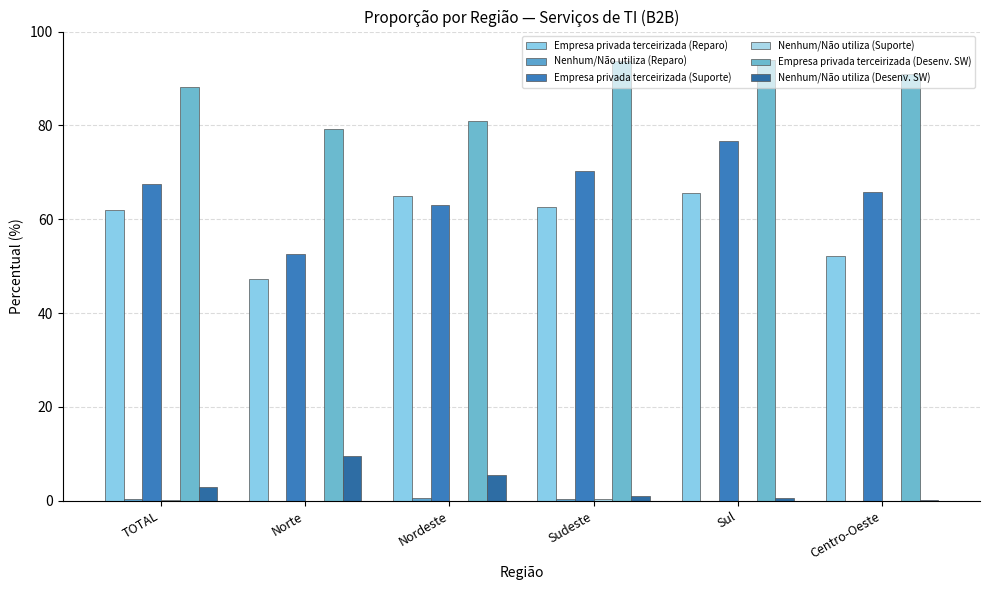

Reading right to left, transcribe all the data shown in this chart.

Empresa privada terceirizada (Reparo): Centro-Oeste=52.1	Sul=65.6	Sudeste=62.5	Nordeste=64.9	Norte=47.3	TOTAL=61.9
Nenhum/Não utiliza (Reparo): Centro-Oeste=0.0	Sul=0.0	Sudeste=0.4	Nordeste=0.5	Norte=0.0	TOTAL=0.3
Empresa privada terceirizada (Suporte): Centro-Oeste=65.8	Sul=76.7	Sudeste=70.2	Nordeste=63.0	Norte=52.5	TOTAL=67.4
Nenhum/Não utiliza (Suporte): Centro-Oeste=0.0	Sul=0.0	Sudeste=0.4	Nordeste=0.0	Norte=0.0	TOTAL=0.1
Empresa privada terceirizada (Desenv. SW): Centro-Oeste=91.0	Sul=93.9	Sudeste=93.6	Nordeste=80.9	Norte=79.2	TOTAL=88.2
Nenhum/Não utiliza (Desenv. SW): Centro-Oeste=0.2	Sul=0.6	Sudeste=1.0	Nordeste=5.4	Norte=9.5	TOTAL=2.9